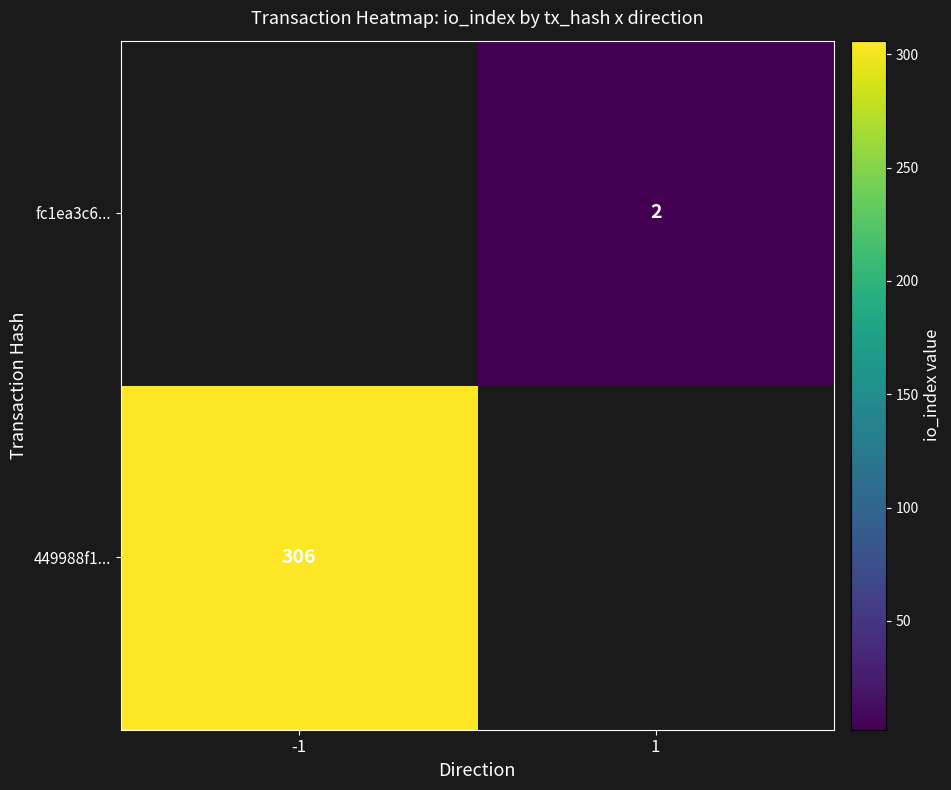

At how many categories does at least one series exceed 154?

1